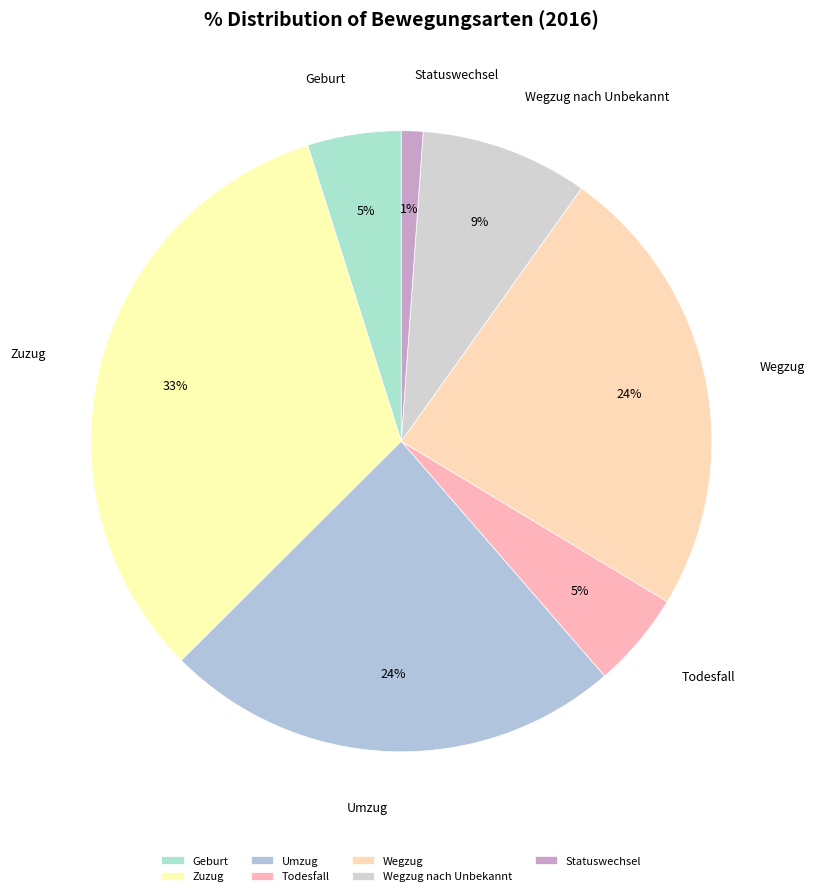

Which slice is the smallest?

Statuswechsel